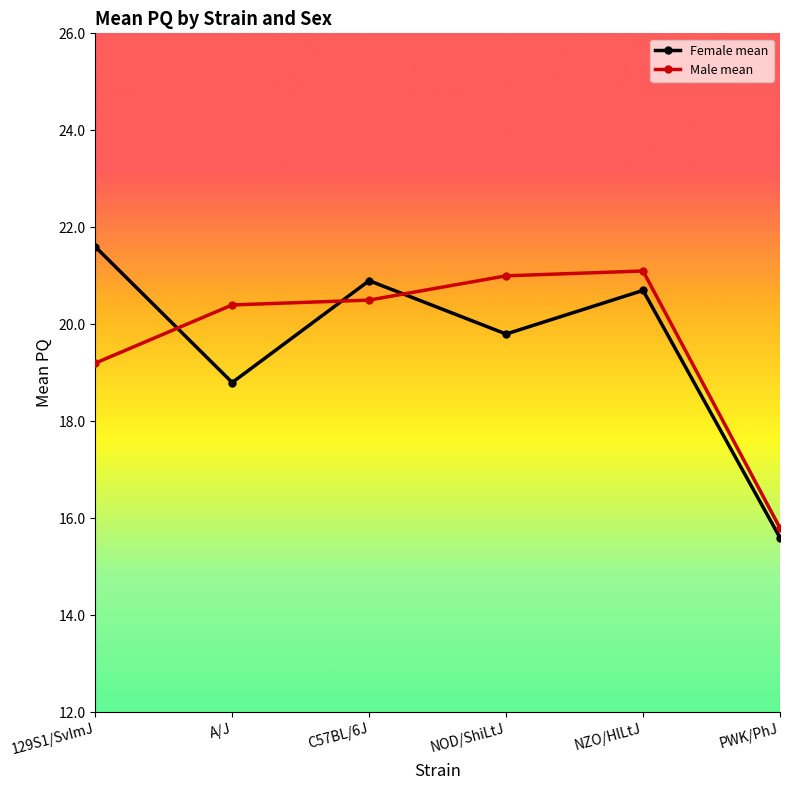

What is the minimum value for Female mean?

15.6